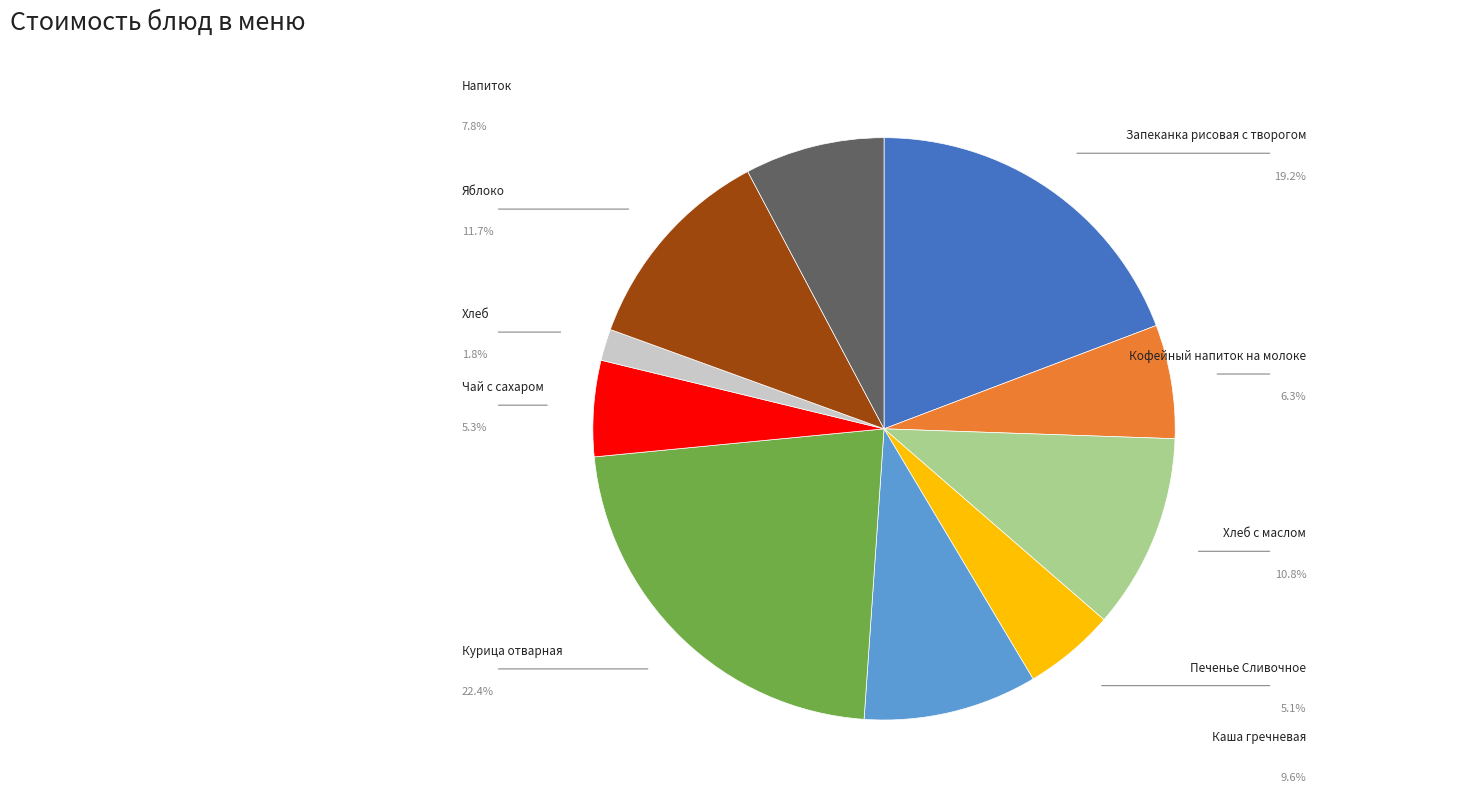

Rank the categories by value from lowest to highest.

Хлеб, Печенье Сливочное, Чай с сахаром, Кофейный напиток на молоке, Напиток, Каша гречневая, Хлеб с маслом, Яблоко, Запеканка рисовая с творогом, Курица отварная